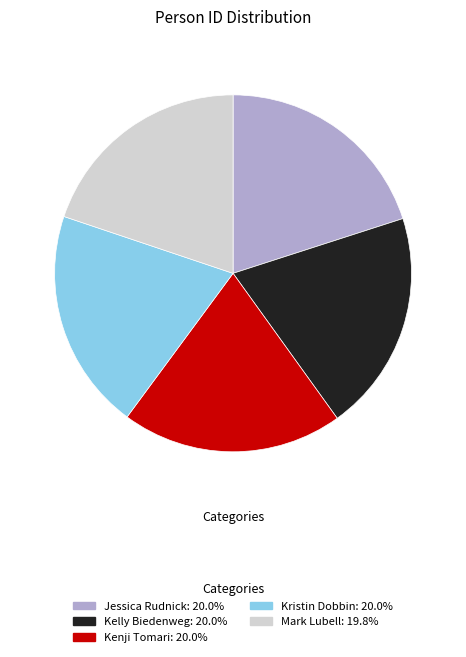

The Mark Lubell slice represents 10% of the pie. True or false?

False